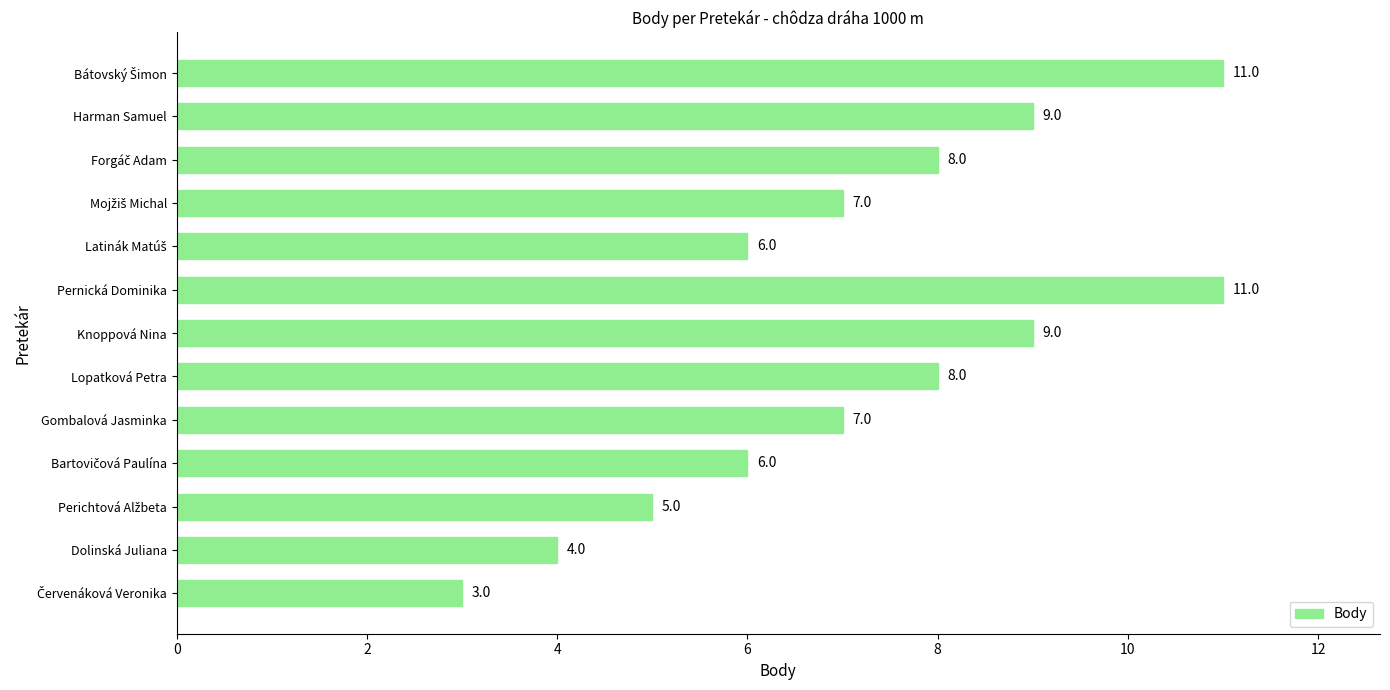

How many distinct data groups are displayed?

1